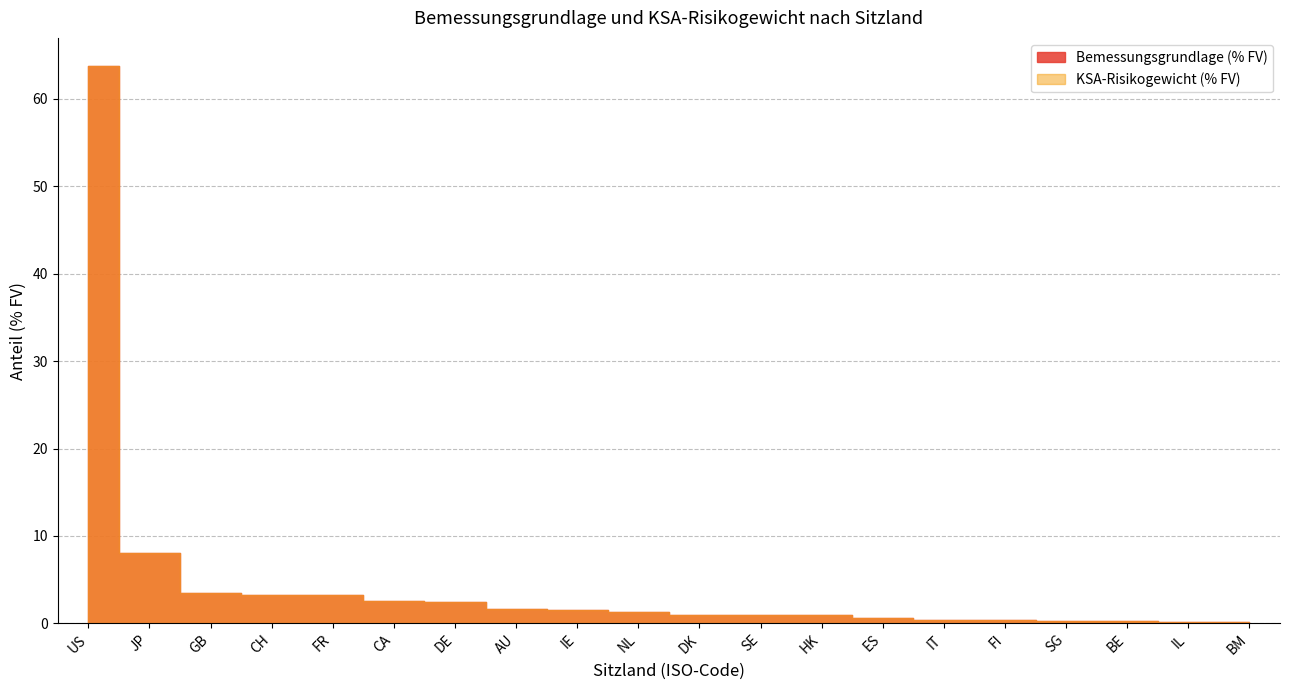

What is the sum of all Bemessungsgrundlage (% FV) values?

96.5